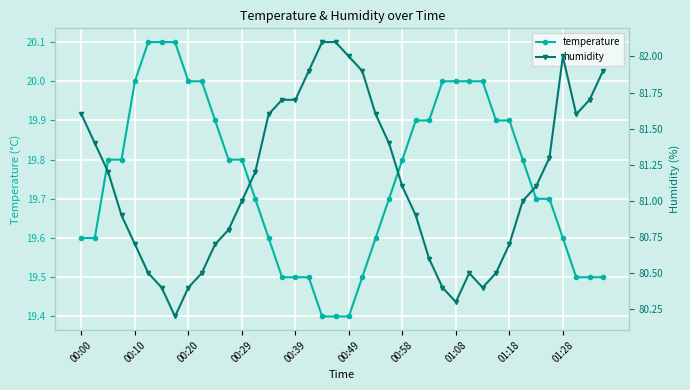

True or false: temperature and humidity intersect in this chart.

False